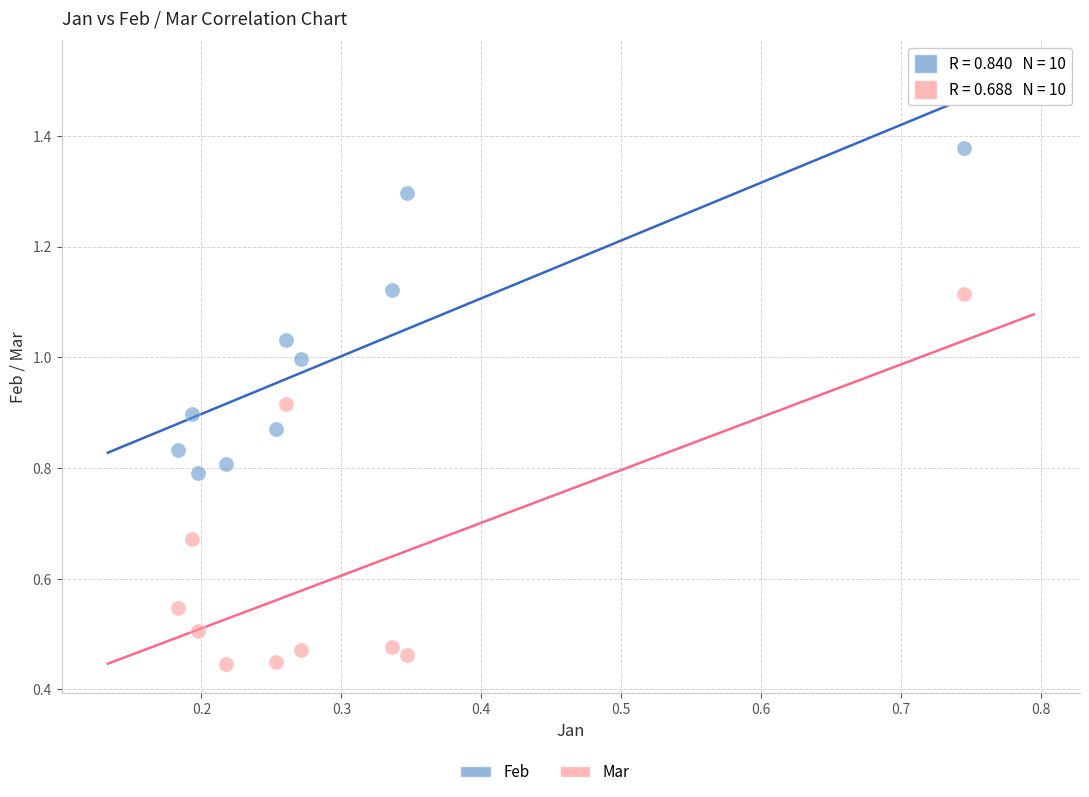

Which series contains the highest Y value?

Feb